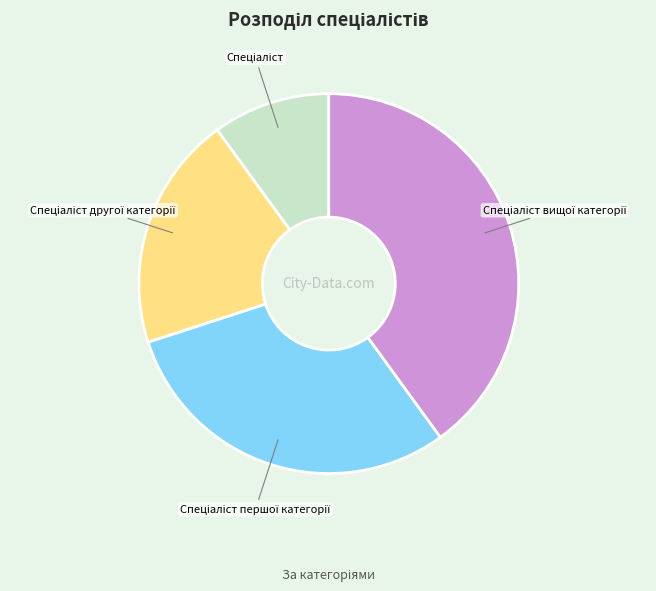

Is there any slice that represents more than half of the pie?

No